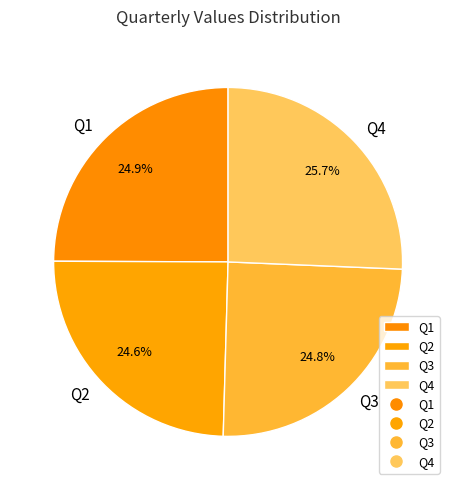

True or false: Q2 accounts for 12% of the total.

False